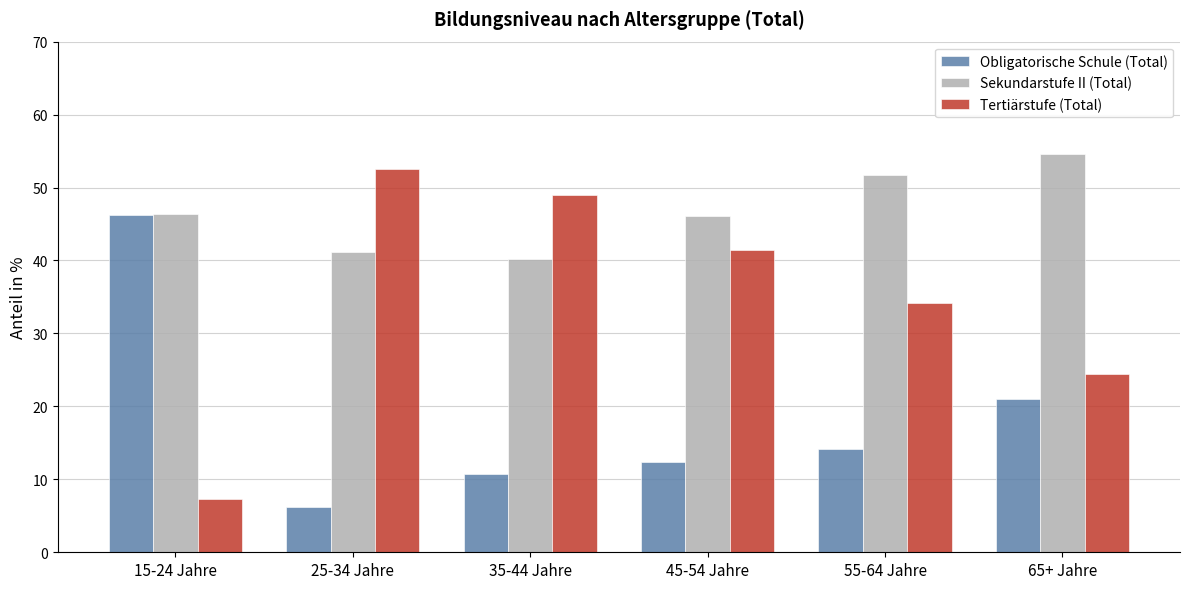

Between 35-44 Jahre and 65+ Jahre, which series saw the biggest shift?

Tertiärstufe (Total)